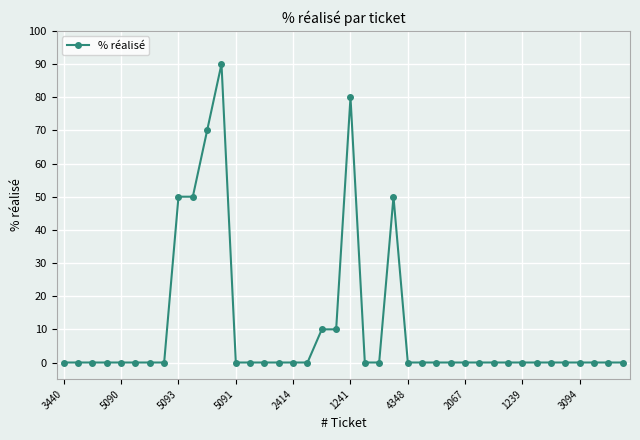

True or false: there are more than 2 points higher than both neighbors.

True